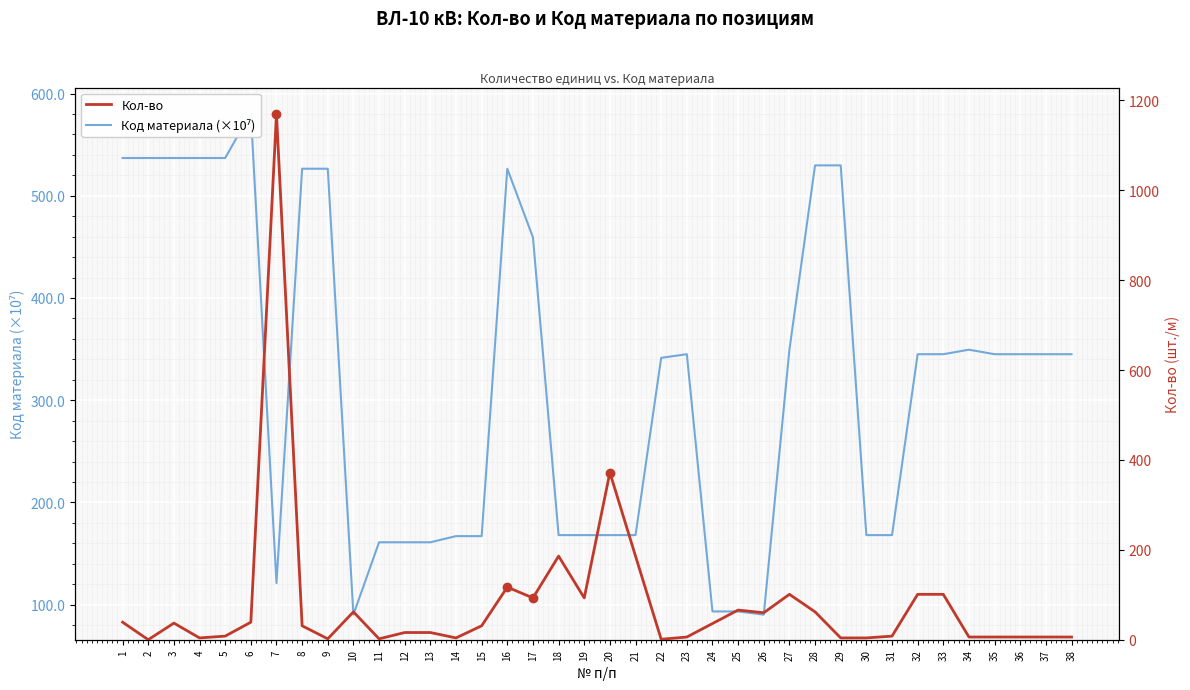

Count the number of data series in this chart.

2